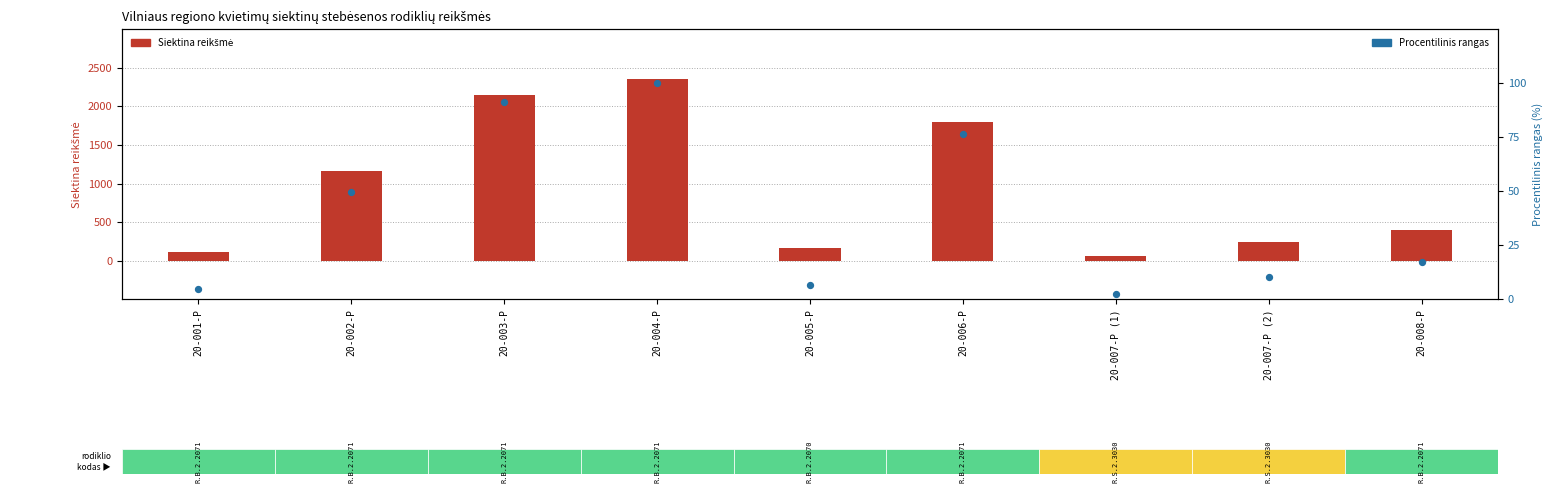

Which has a higher value, 20-007-P (1) or 20-001-P?

20-001-P